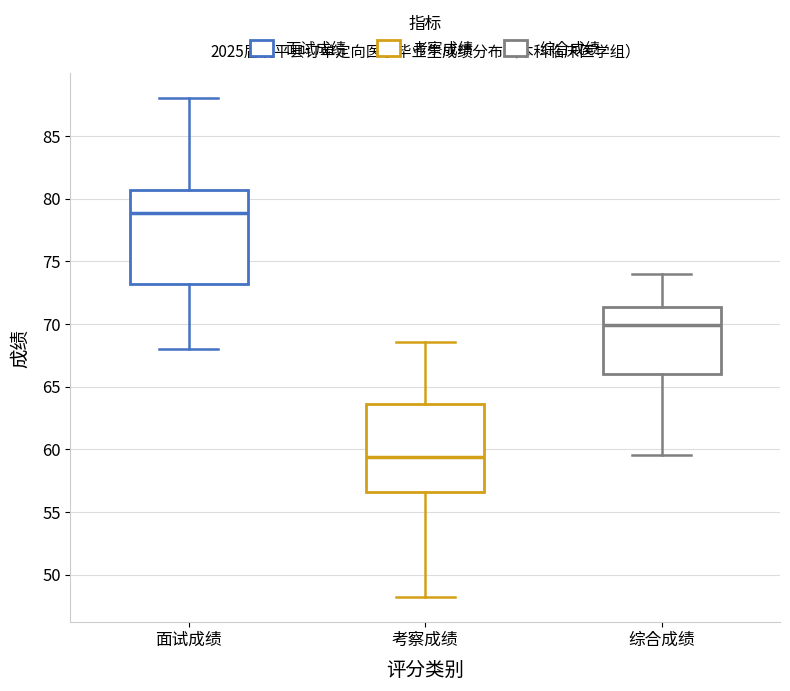

Which box is the tallest, from its lower edge to its upper edge?

面试成绩